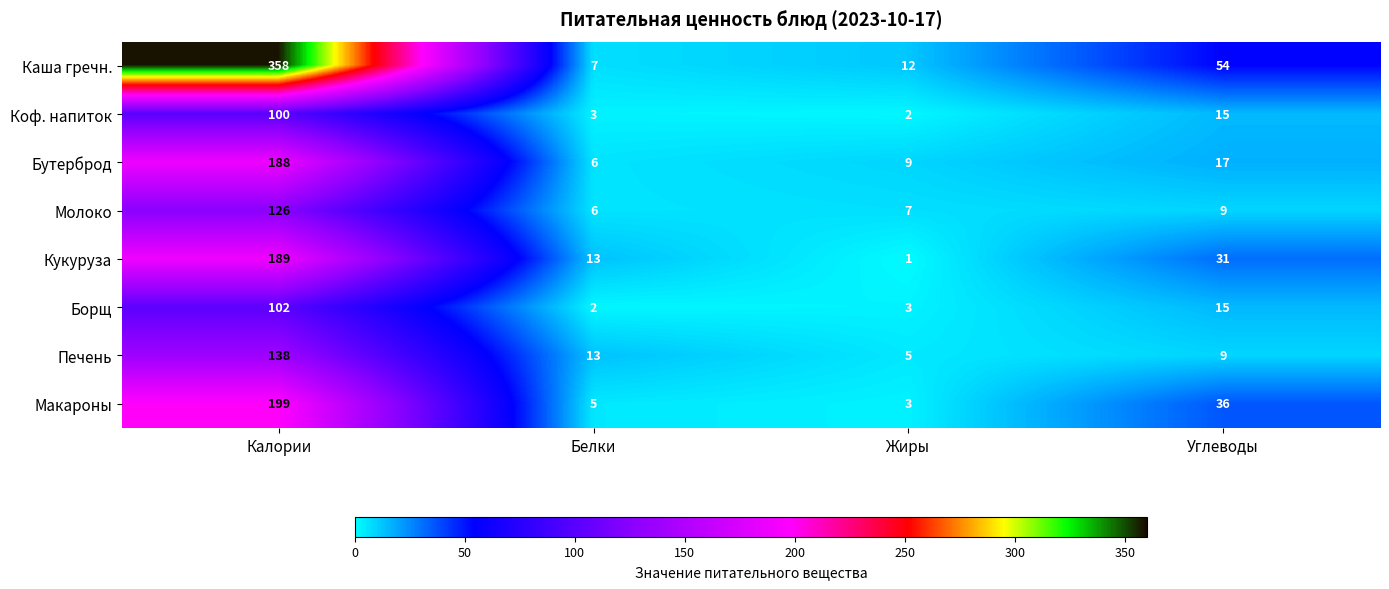

What is the average value of the Коф. напиток series?

30